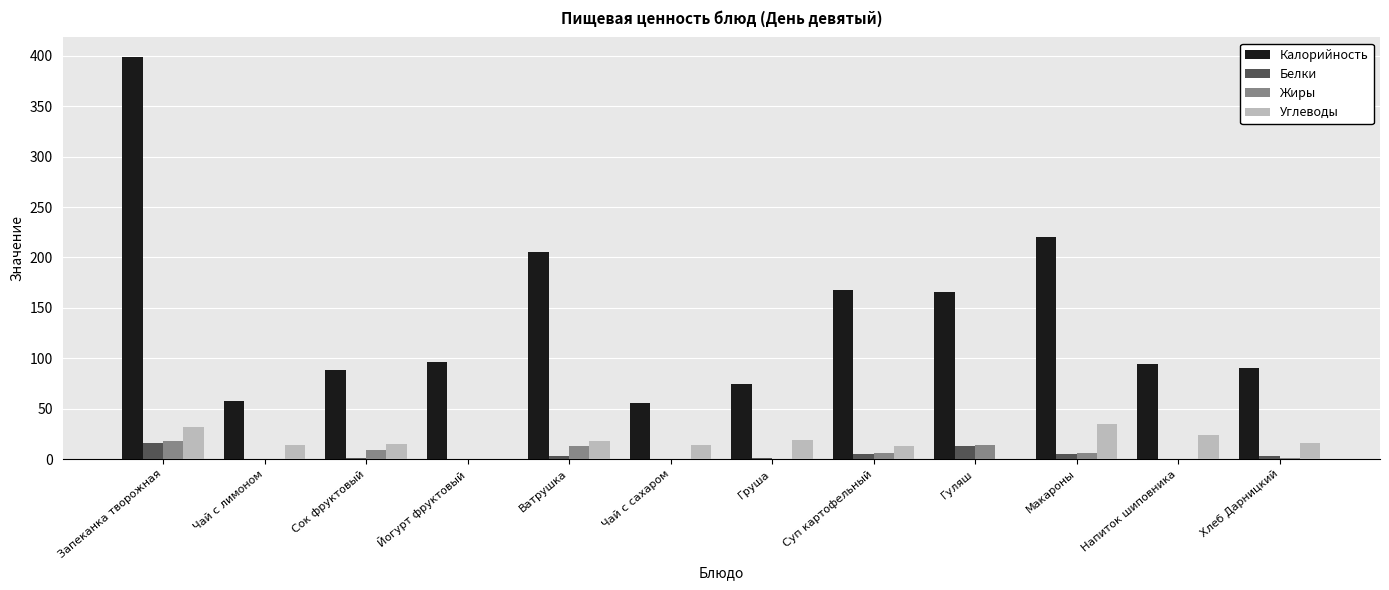

Read the Углеводы value at Сок фруктовый.

15.4